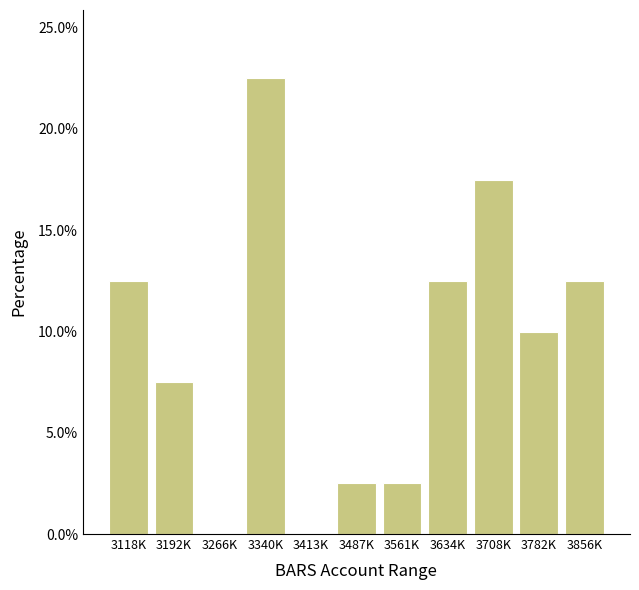

Reading right to left, extract all data points from this chart.

3856K=12.5	3782K=10.0	3708K=17.5	3634K=12.5	3561K=2.5	3487K=2.5	3413K=0.0	3340K=22.5	3266K=0.0	3192K=7.5	3118K=12.5